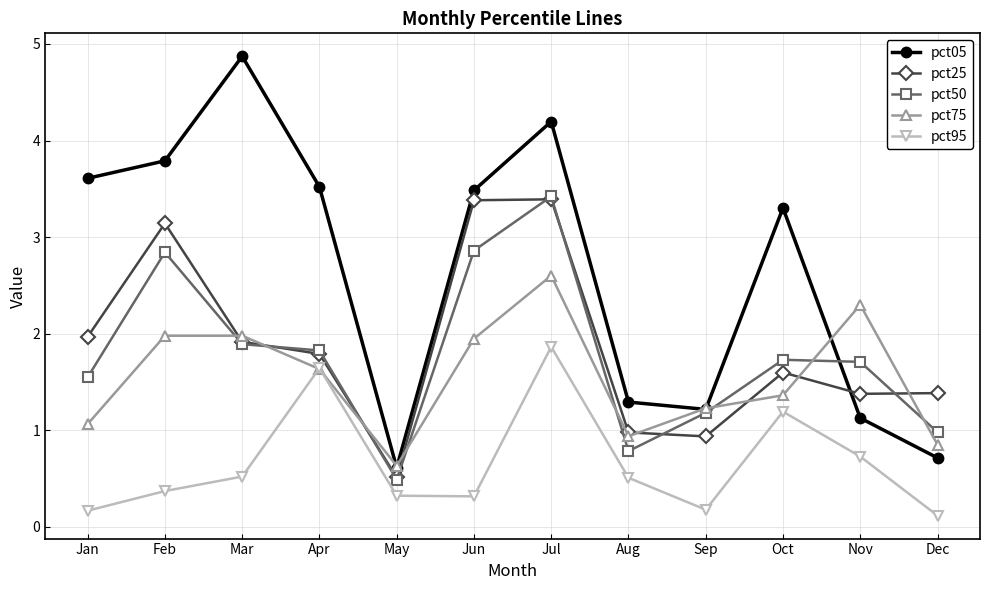

What is the average value of the pct95 series?

0.7